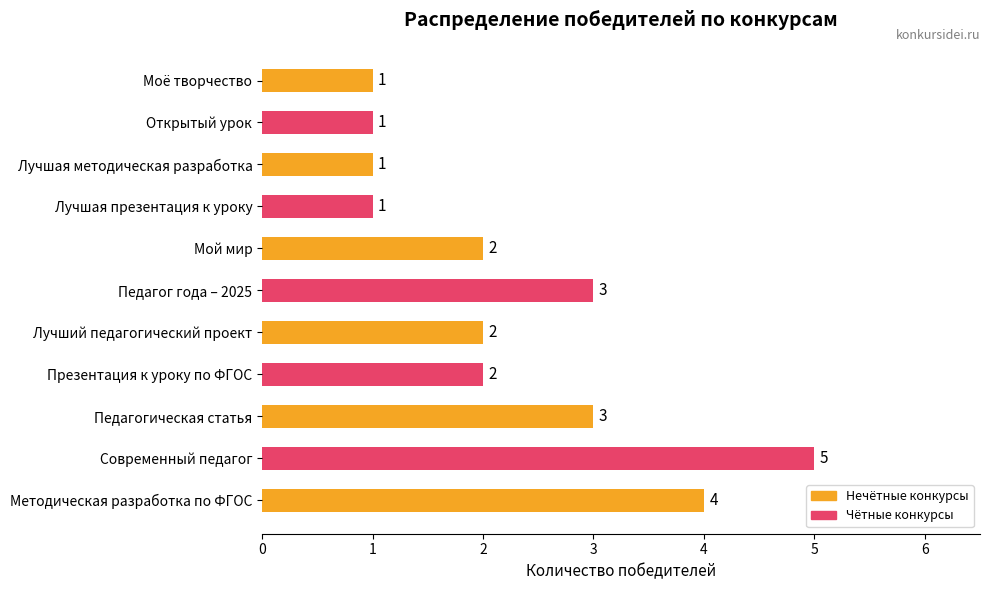

Which label corresponds to the largest value in the chart?

Современный педагог